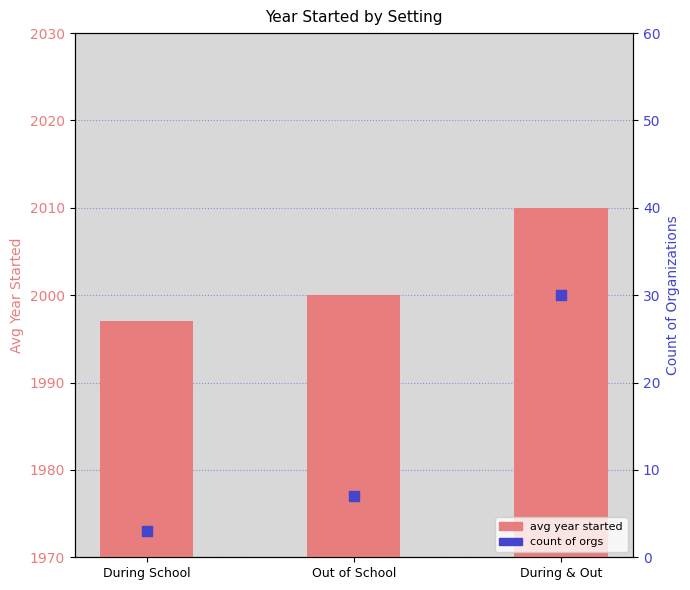

What are all the series names shown in the legend?

avg year started, count of orgs